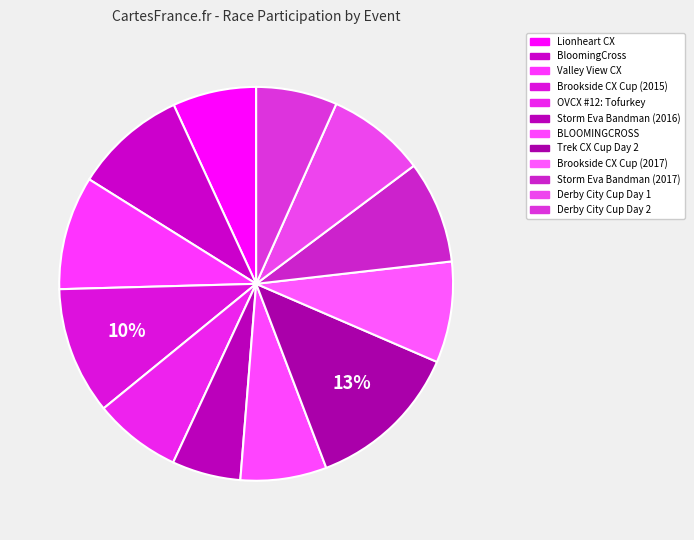

True or false: Derby City Cup Day 1 accounts for 1% of the total.

False